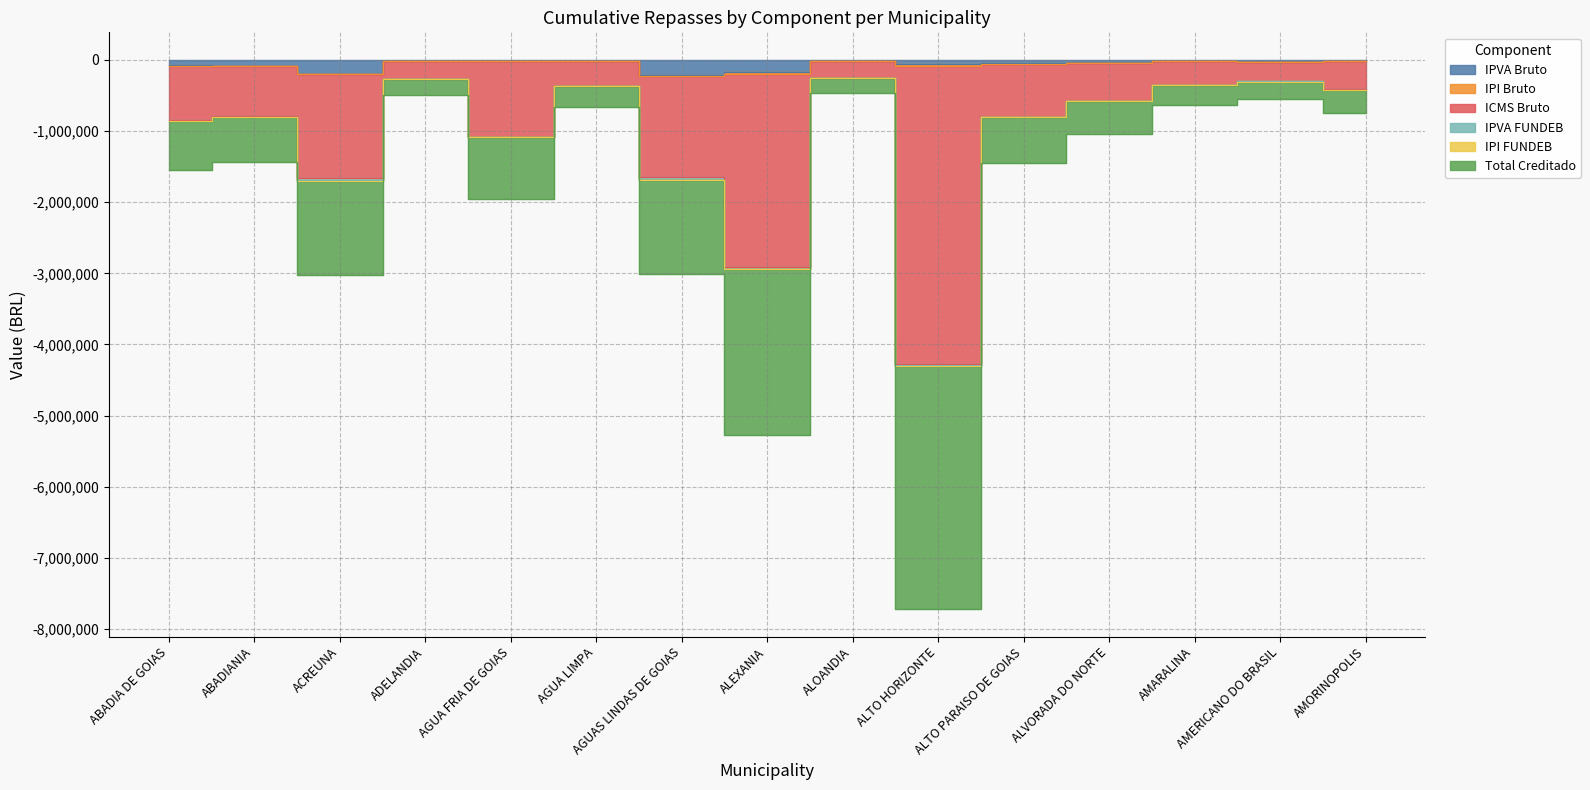

Does the chart have visible grid lines?

Yes